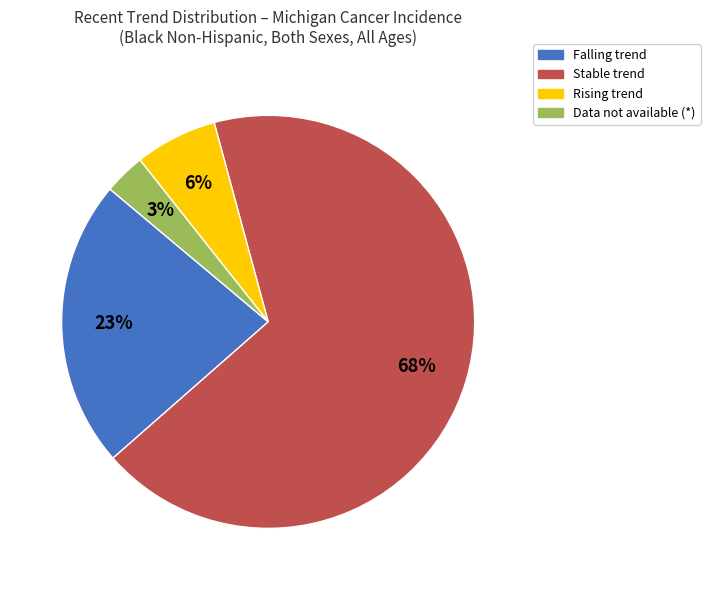

To the nearest percent, what is the average slice percentage?

25%